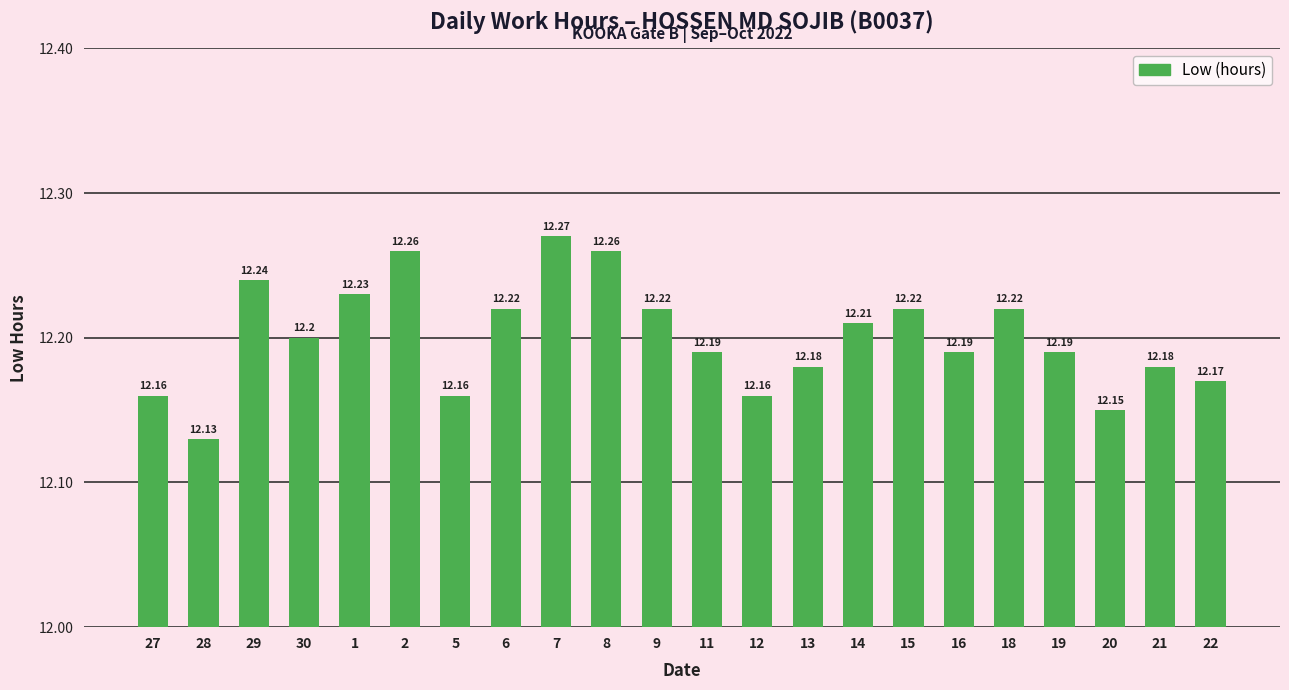

True or false: the data shows 12.2 at 27.

True